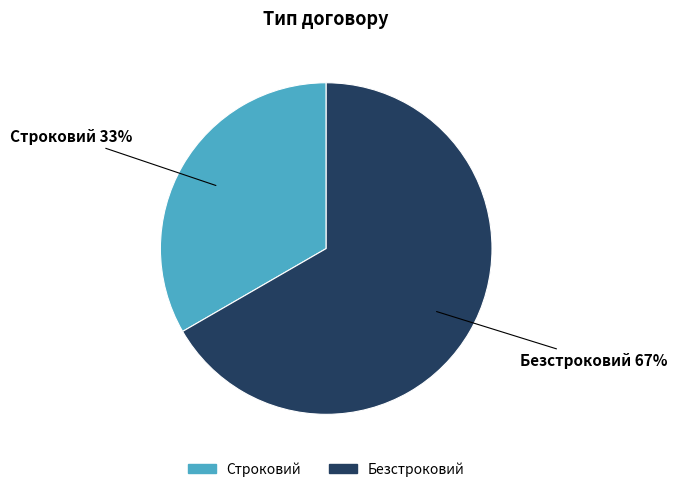

Approximately how many times larger is the value at Безстроковий compared to Строковий?

2.0